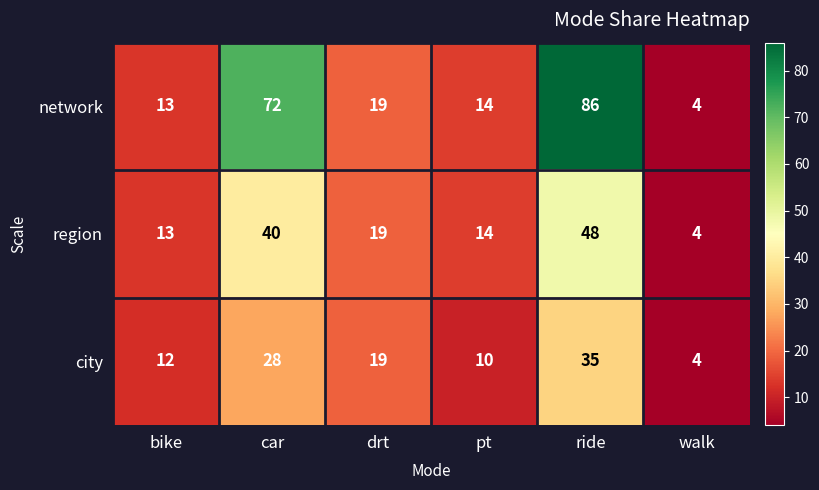

What is the greatest value displayed?

86